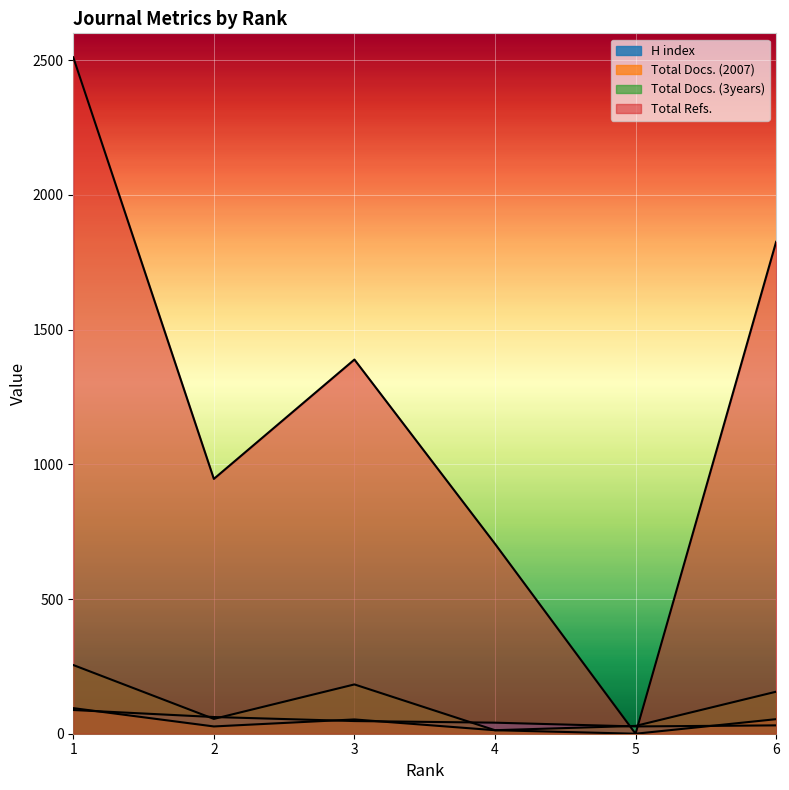

What are all the series names shown in the legend?

H index, Total Docs. (2007), Total Docs. (3years), Total Refs.